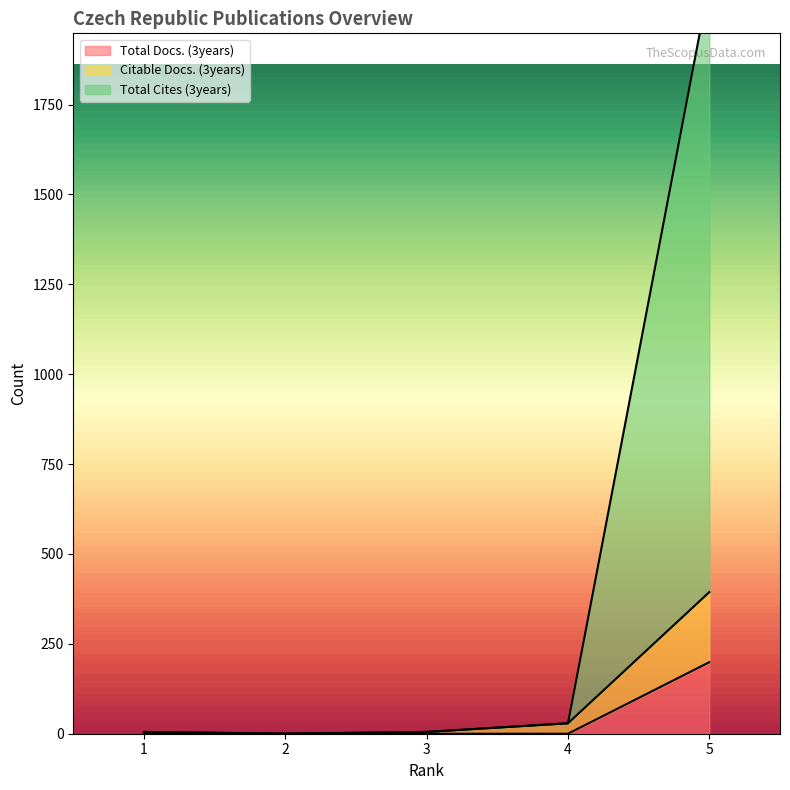

At which category does Citable Docs. (3years) reach its first local valley?

2